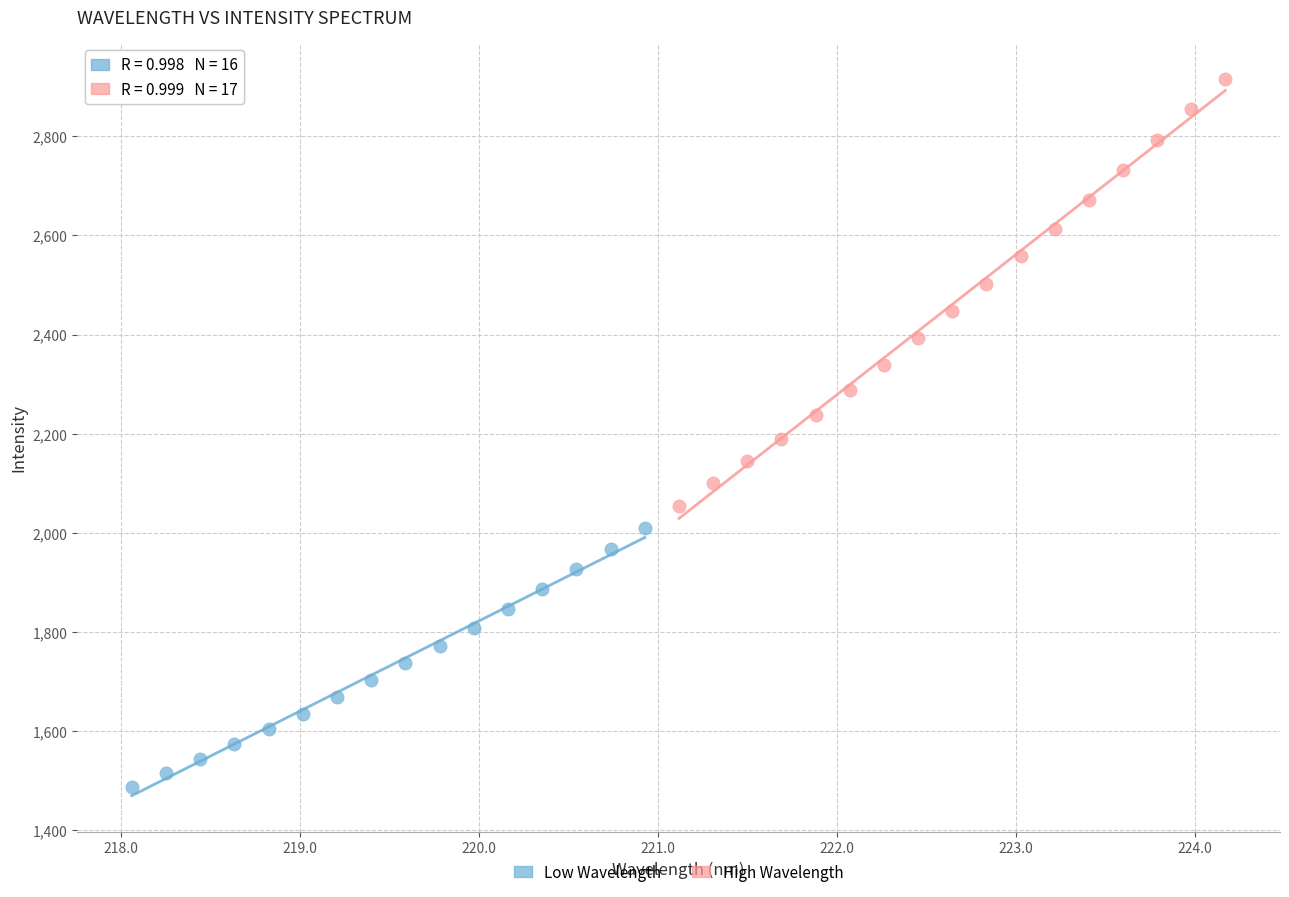

What are all the series names shown in the legend?

Low Wavelength, High Wavelength